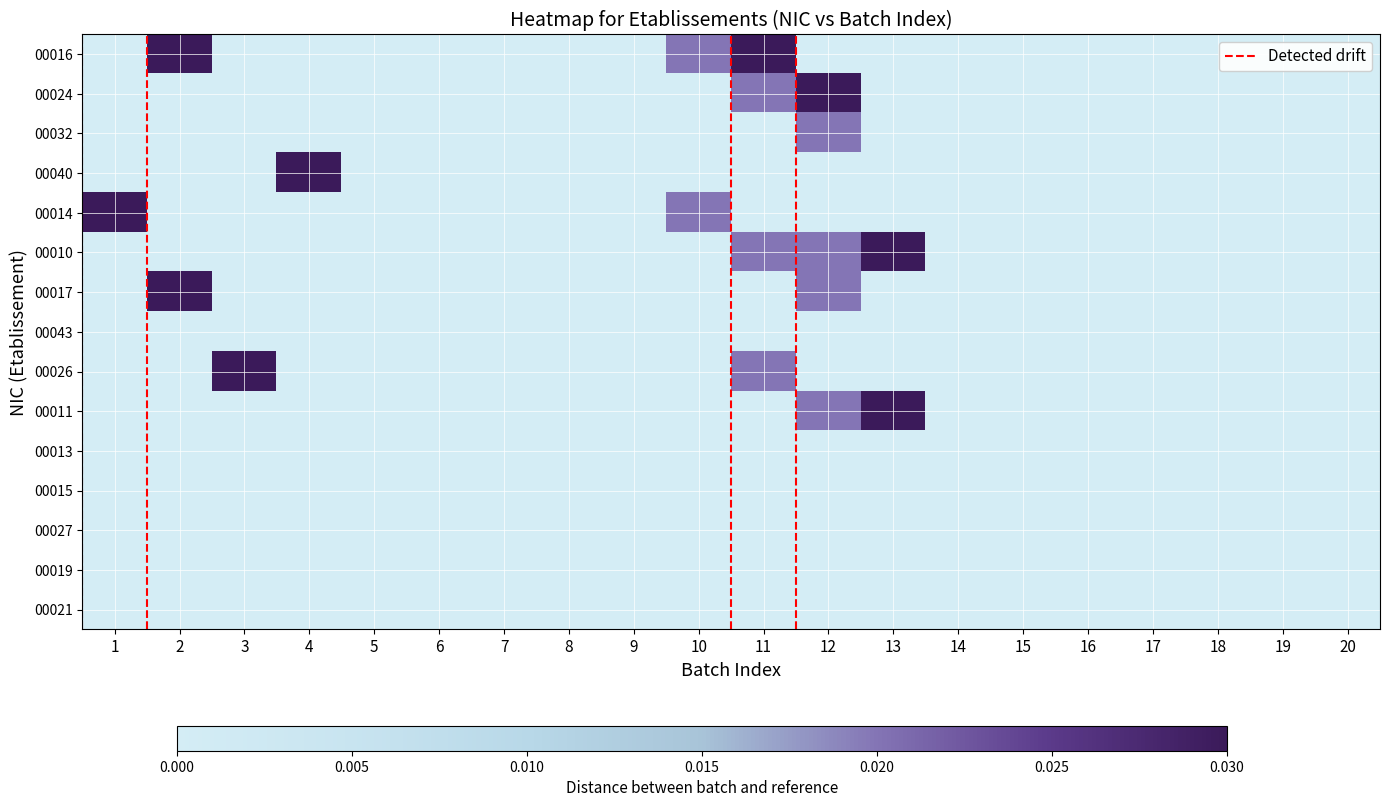

Rank the categories by 00040 value from lowest to highest.

1, 2, 3, 5, 6, 7, 8, 9, 10, 11, 12, 13, 14, 15, 16, 17, 18, 19, 20, 4